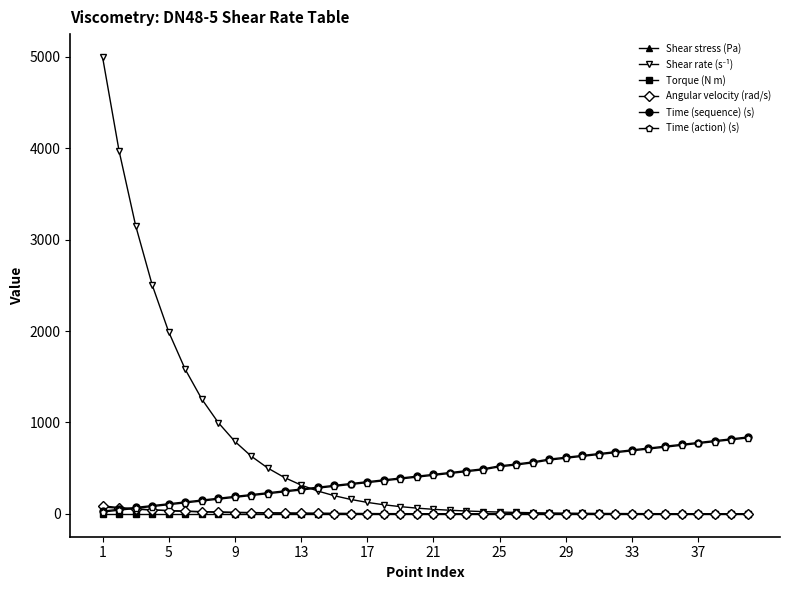

What is the value of the Time (action) (s) point at the 17th from the left?

341.8